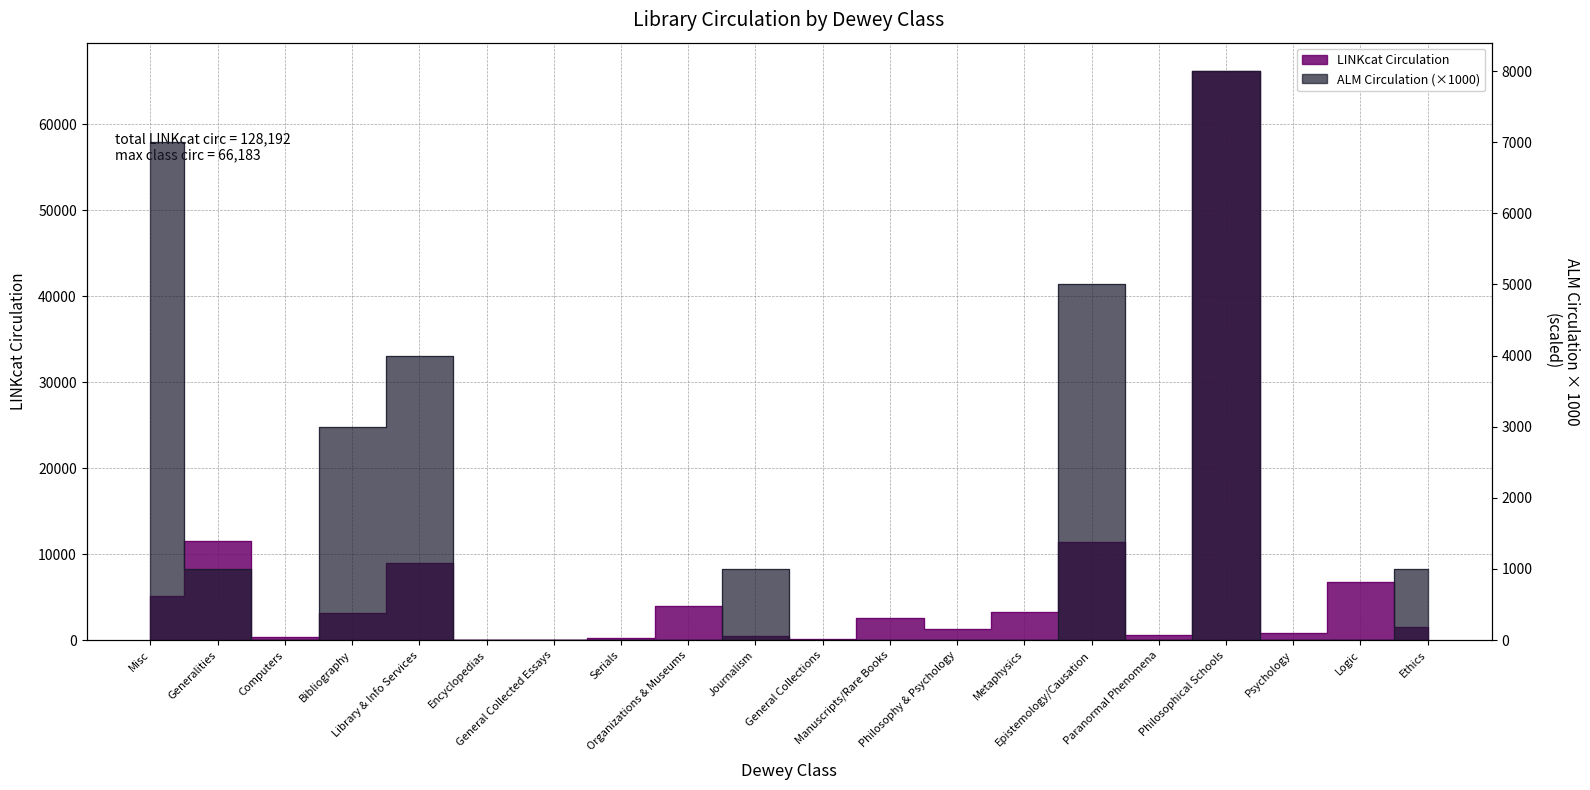

Reading left to right, list all the values displayed in this chart.

LINKcat Circulation: 5081	11517	342	3094	8976	2	66	225	3950	422	176	2582	1231	3241	11443	595	66183	798	6773	1495
ALM Circulation: 7000	1000	0	3000	4000	0	0	0	0	1000	0	0	0	0	5000	0	8000	0	0	1000